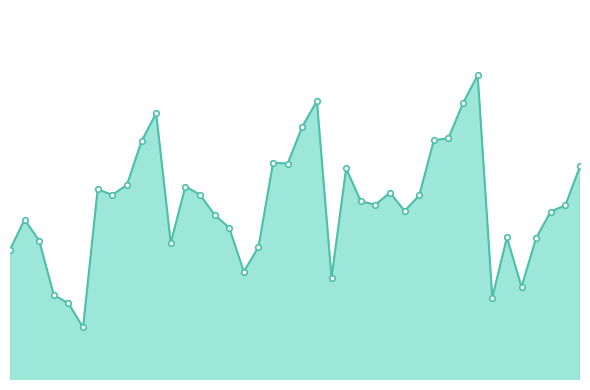

What is the value of the 21st point from the left?

0.2